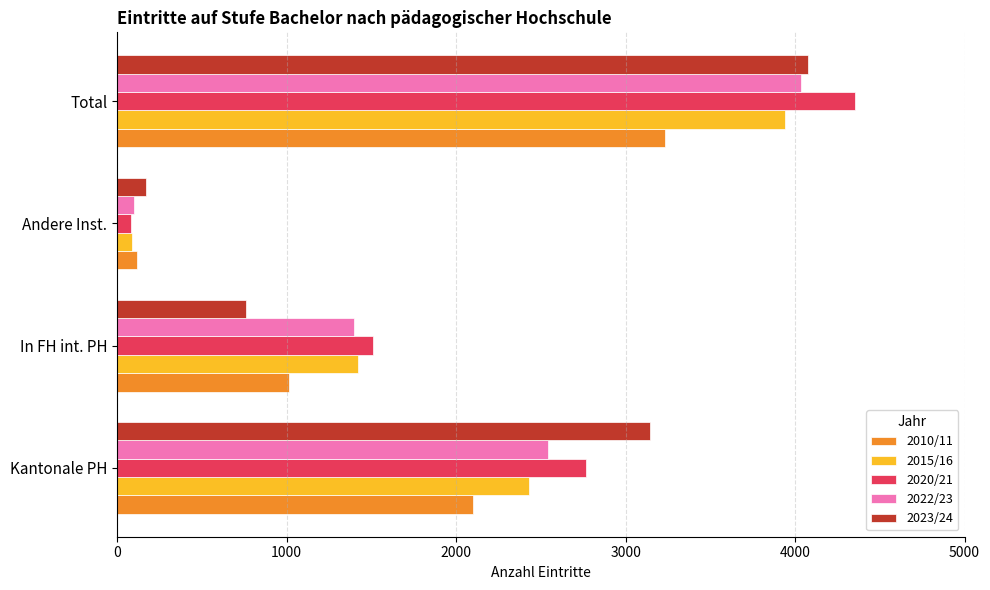

True or false: 2023/24 has a value of 1319 at Total.

False